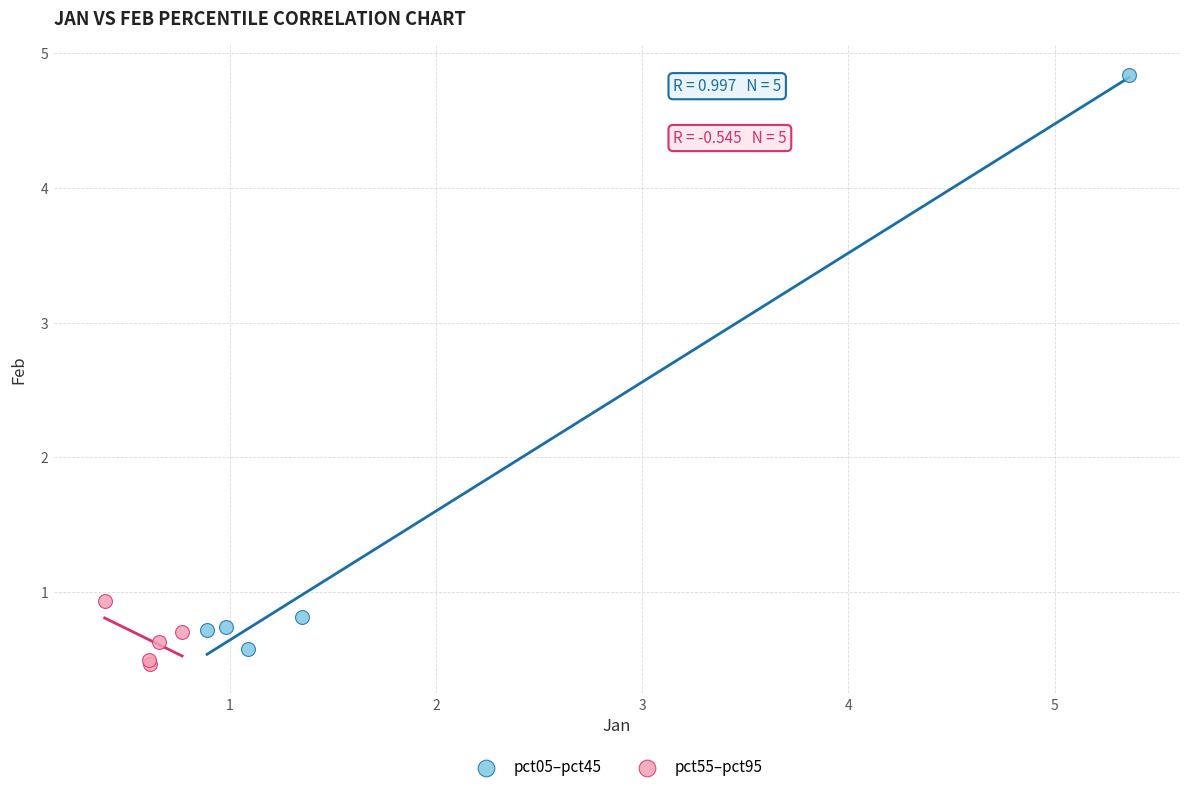

Which series reaches the minimum Y coordinate?

pct55–pct95